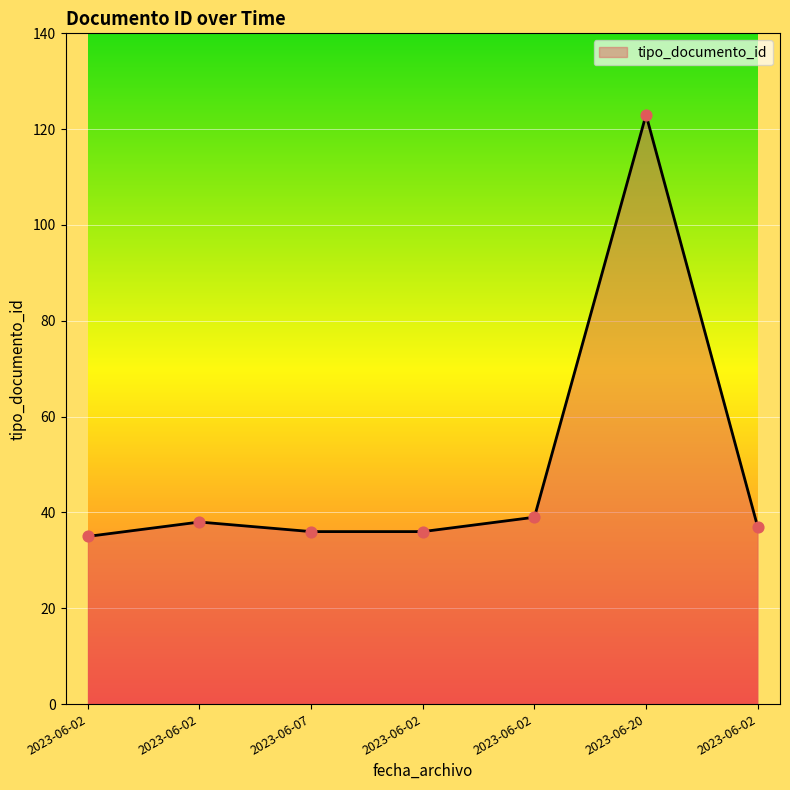

Count the number of categories in the chart.

7